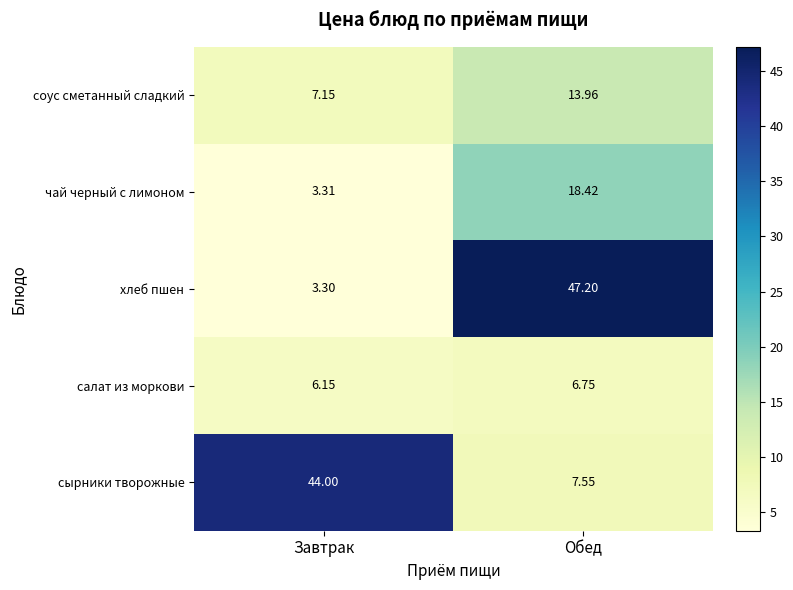

How many series are shown in this chart?

5